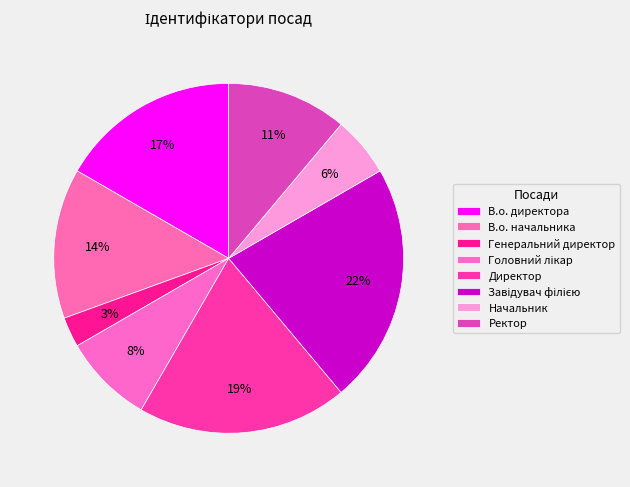

To the nearest percent, what is the average slice percentage?

12%